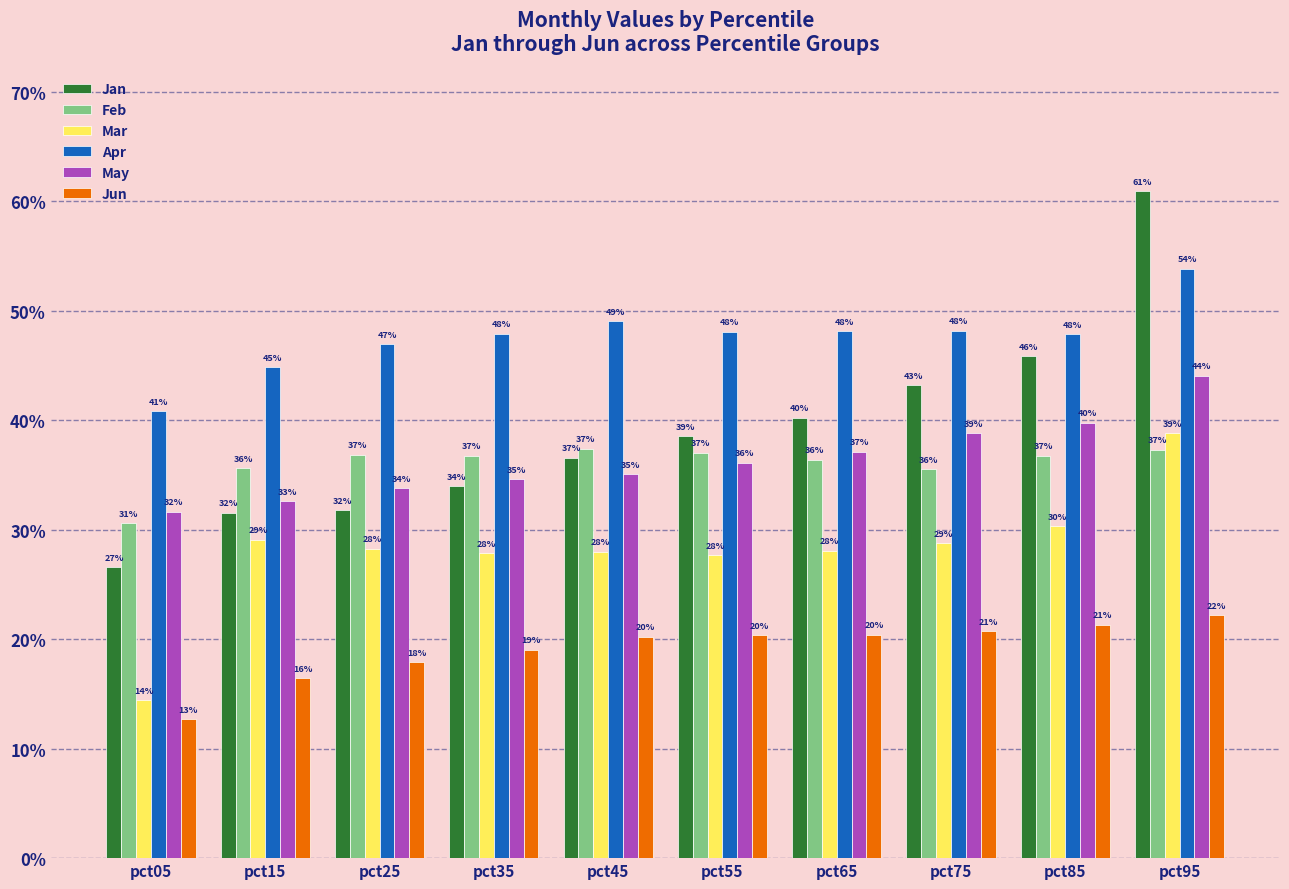

Reading left to right, transcribe all the data shown in this chart.

Jan: 0.3	0.3	0.3	0.3	0.4	0.4	0.4	0.4	0.5	0.6
Feb: 0.3	0.4	0.4	0.4	0.4	0.4	0.4	0.4	0.4	0.4
Mar: 0.1	0.3	0.3	0.3	0.3	0.3	0.3	0.3	0.3	0.4
Apr: 0.4	0.4	0.5	0.5	0.5	0.5	0.5	0.5	0.5	0.5
May: 0.3	0.3	0.3	0.3	0.4	0.4	0.4	0.4	0.4	0.4
Jun: 0.1	0.2	0.2	0.2	0.2	0.2	0.2	0.2	0.2	0.2